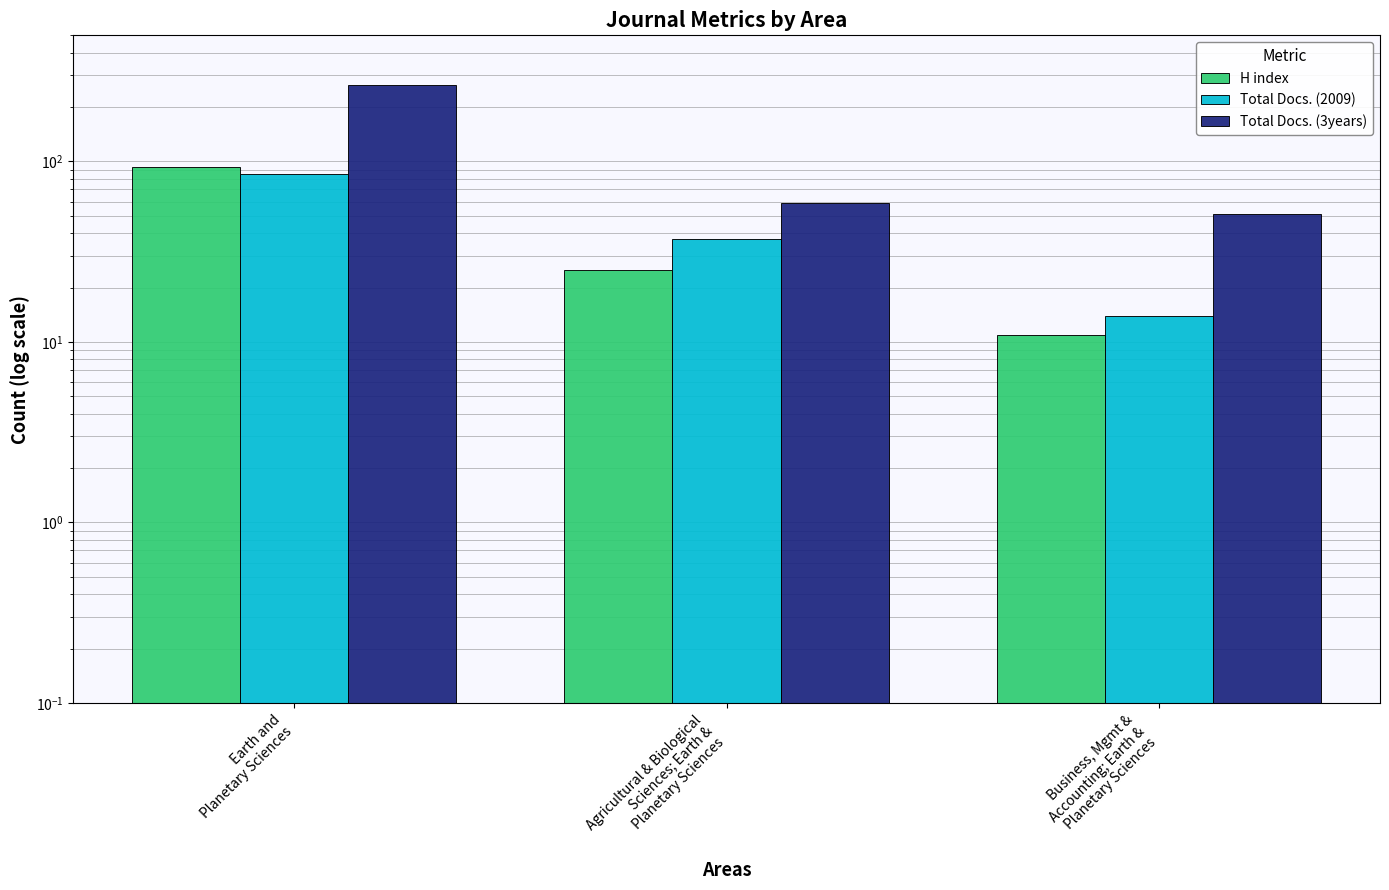

List the series in order of their peak value, highest first.

Total Docs. (3years), H index, Total Docs. (2009)